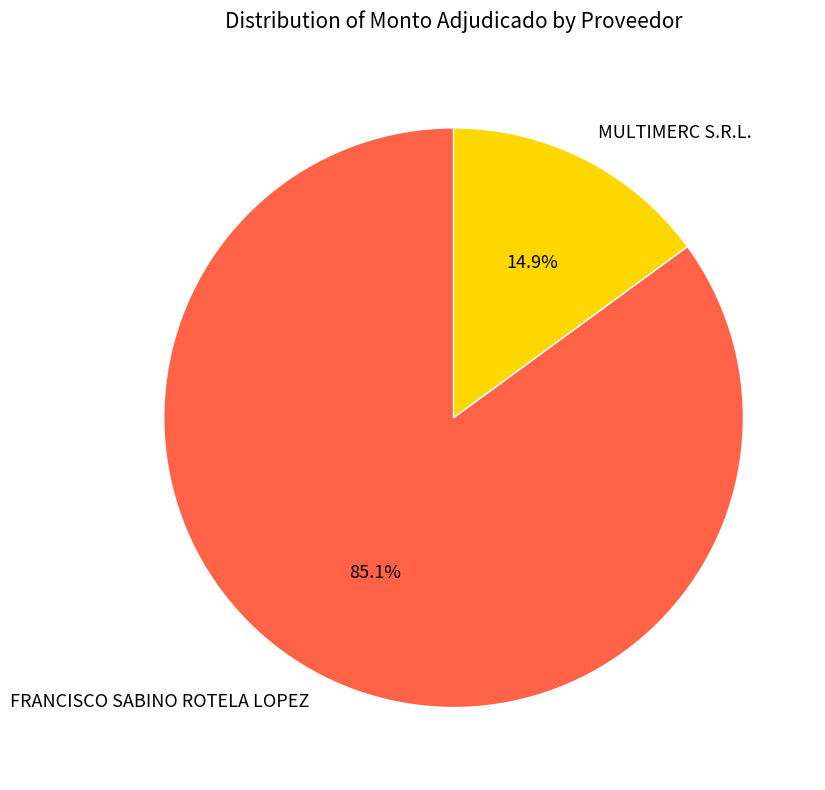

Which has a higher value, MULTIMERC S.R.L. or FRANCISCO SABINO ROTELA LOPEZ?

FRANCISCO SABINO ROTELA LOPEZ